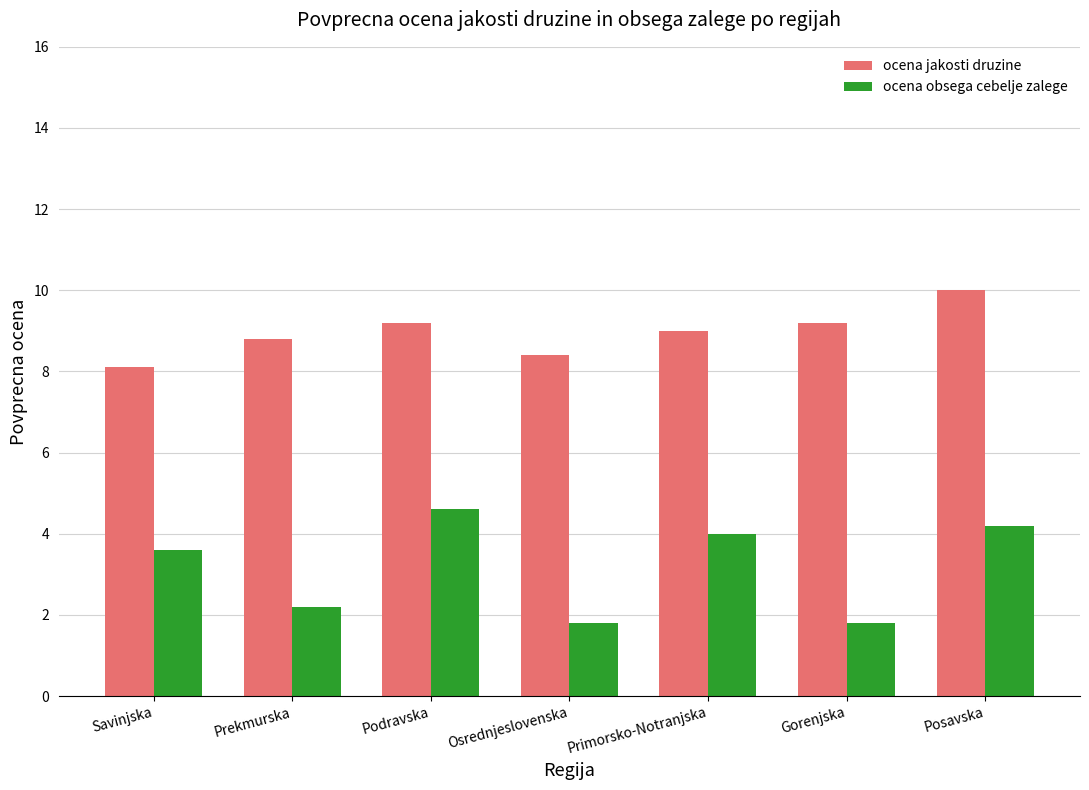

True or false: ocena jakosti druzine has a value of 17.0 at Posavska.

False